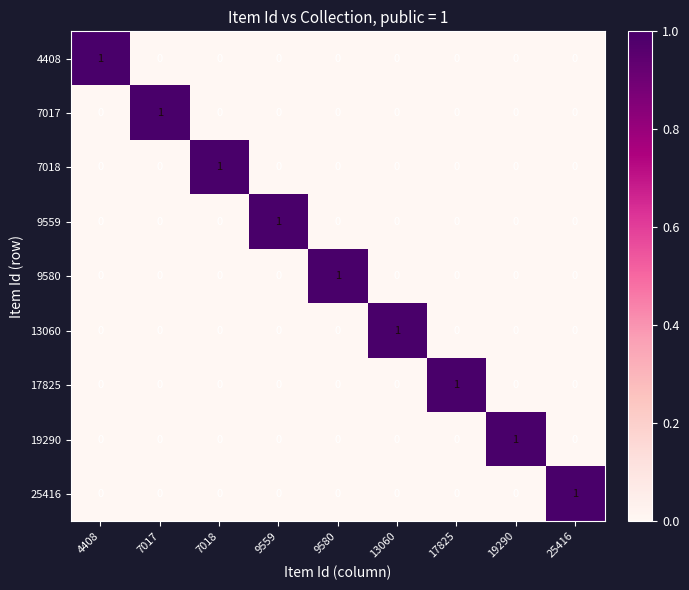

What is the total value across all series at 9580?

1